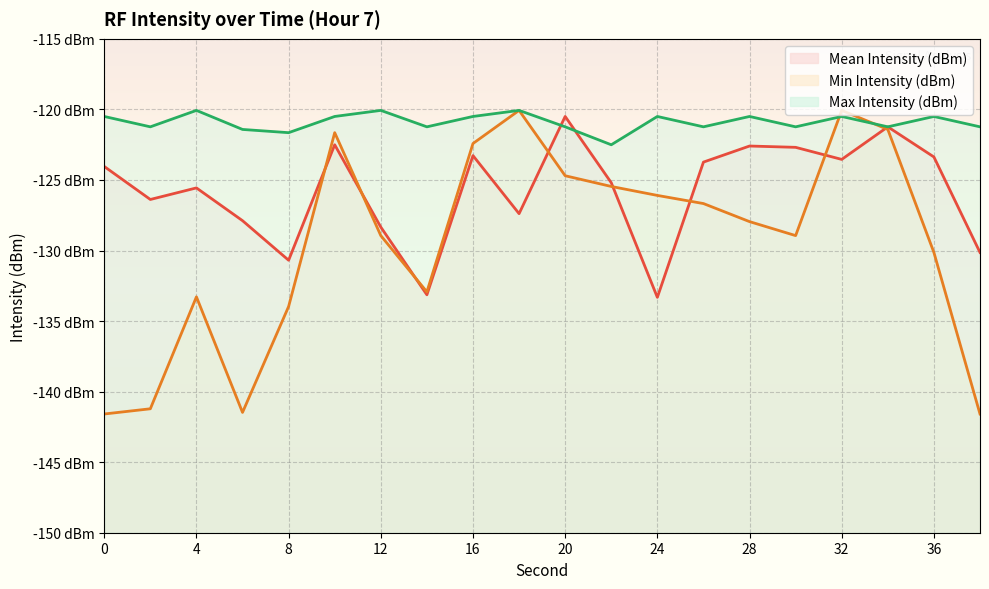

What are all the series names shown in the legend?

Mean Intensity (dBm), Min Intensity (dBm), Max Intensity (dBm)